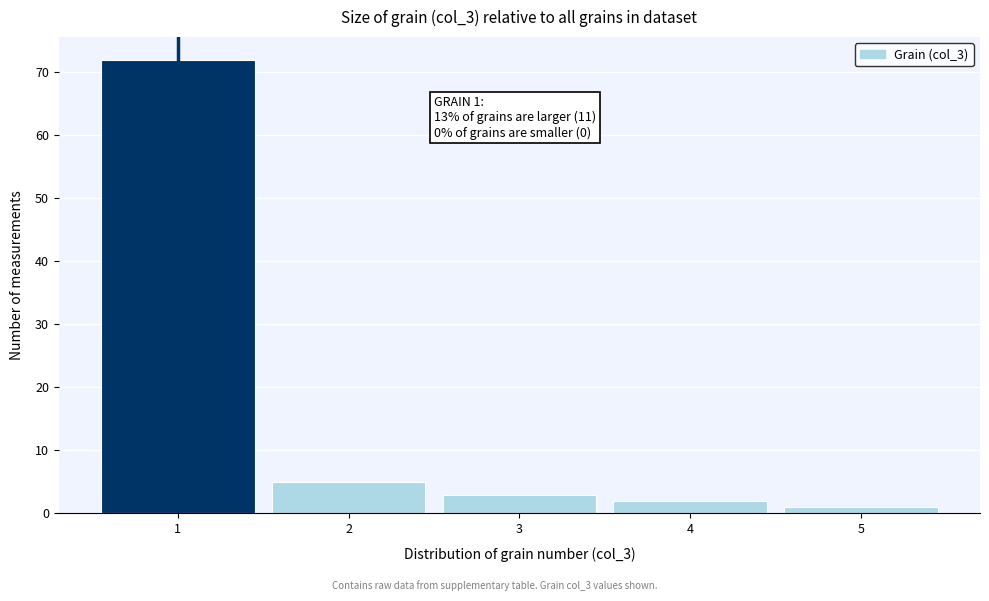

Over which range of the x-axis is the bar tallest?

0.5 to 1.5